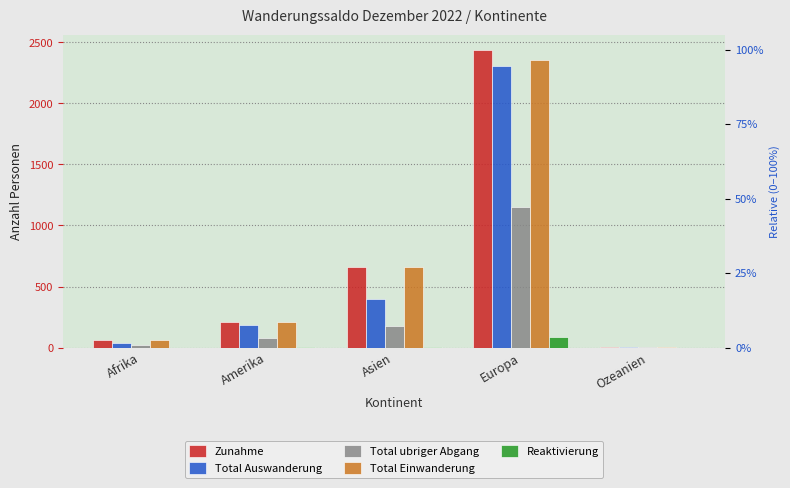

List the labels in order of Reaktivierung value, smallest first.

Afrika, Ozeanien, Amerika, Asien, Europa